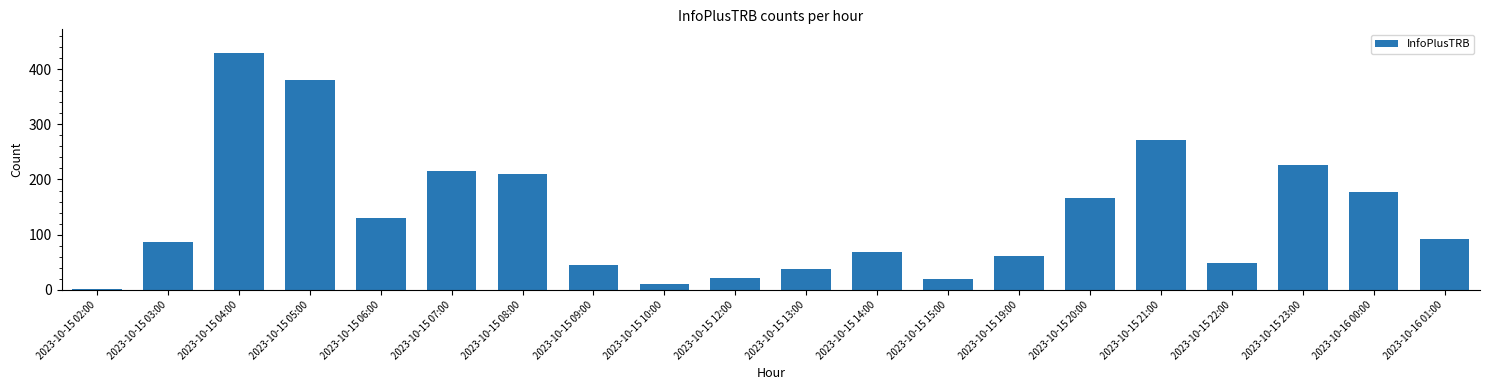

Which category has the highest value across all series?

2023-10-15 04:00